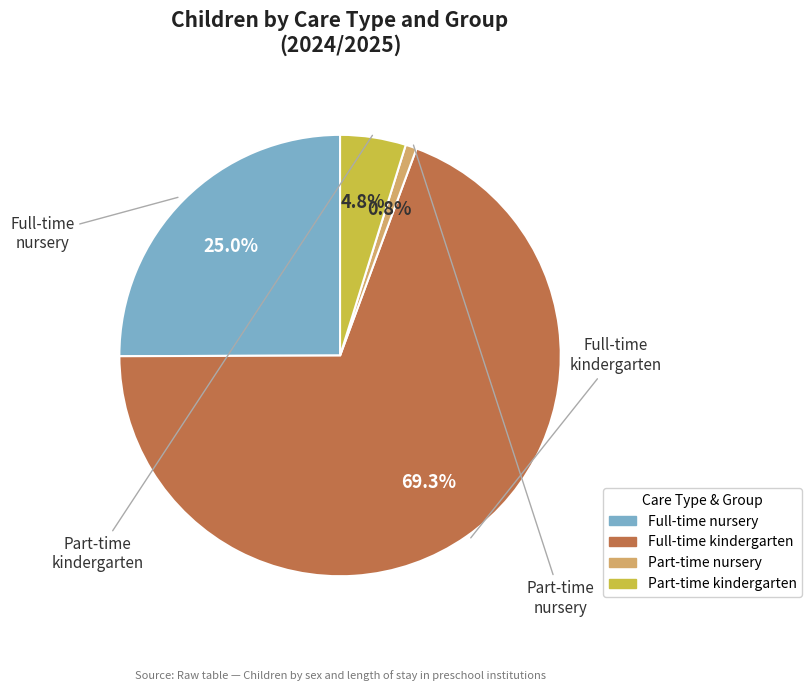

How many slices are in this pie chart?

4